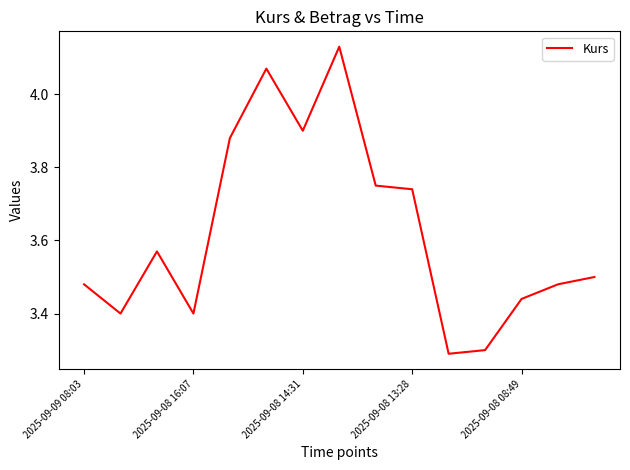

What is the difference between the maximum and minimum values?

0.8